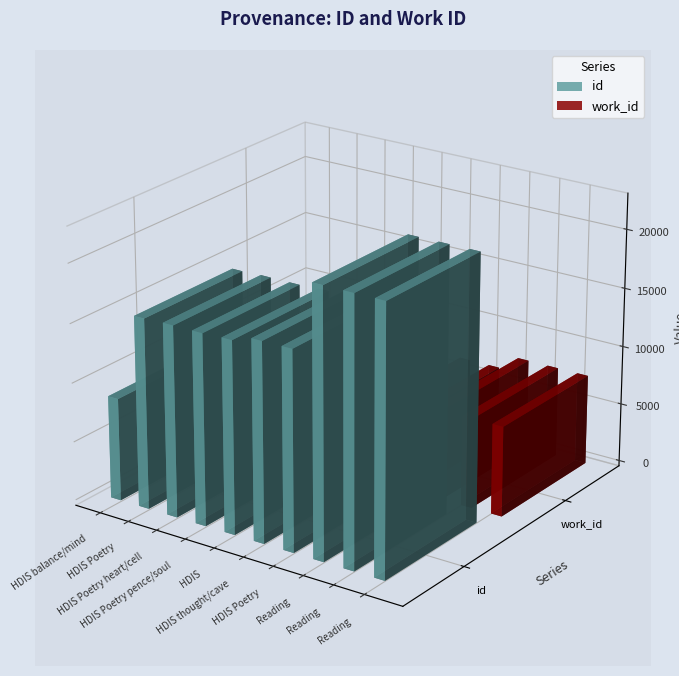

Which series has the largest range (max minus min)?

id